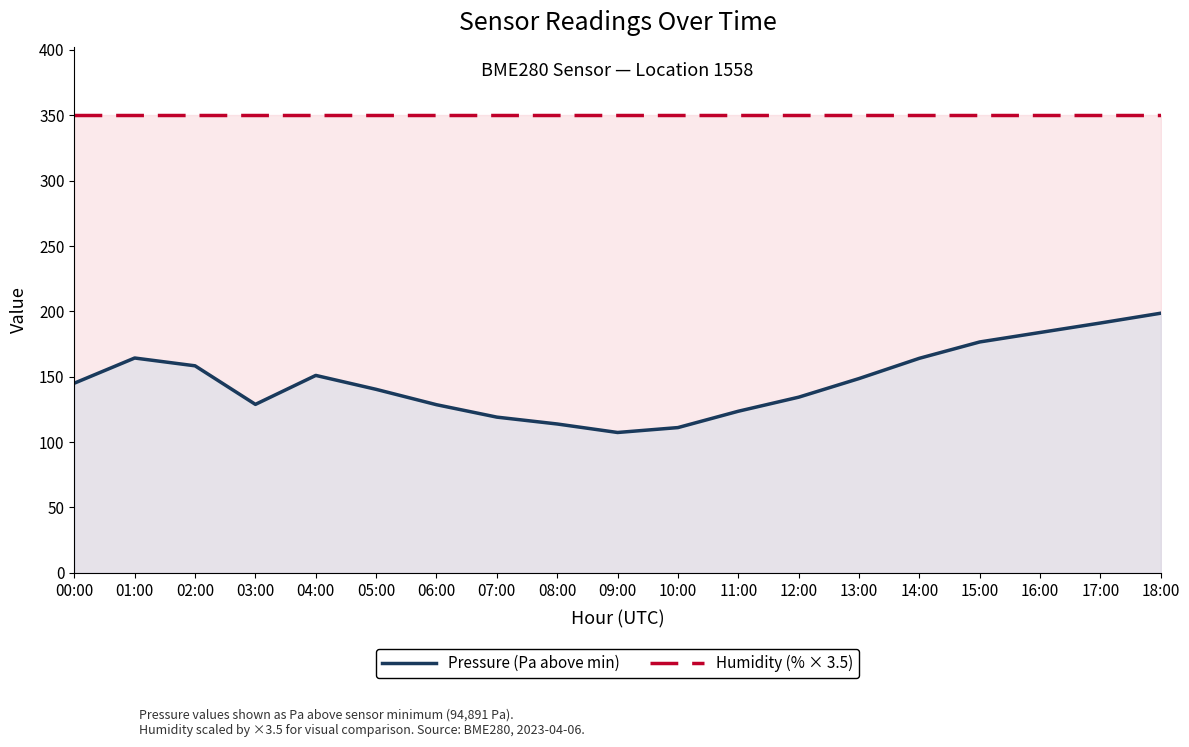

At how many categories does at least one series exceed 214?

19